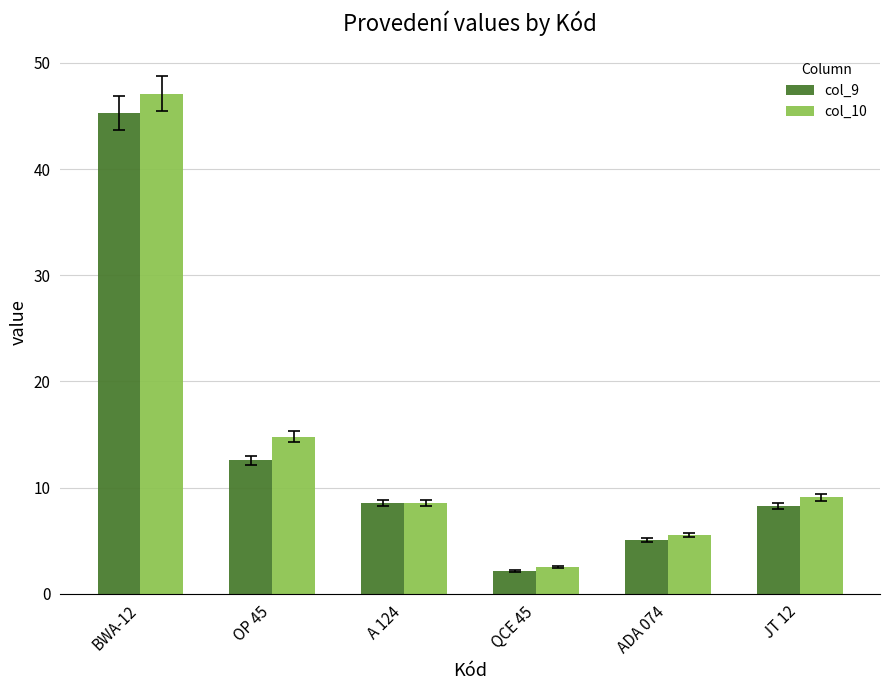

Which series has the widest spread of values?

col_10